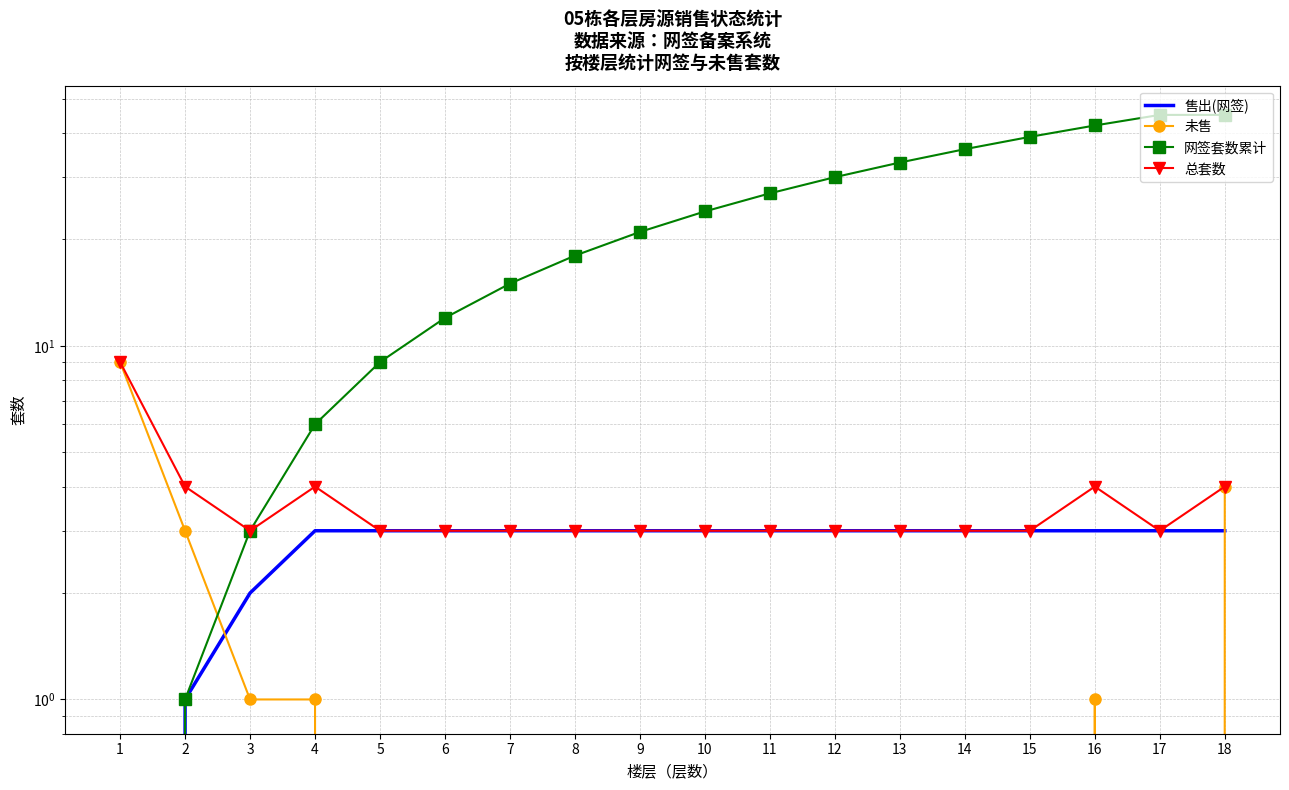

Is it true that 总套数 equals 1 at 14?

False